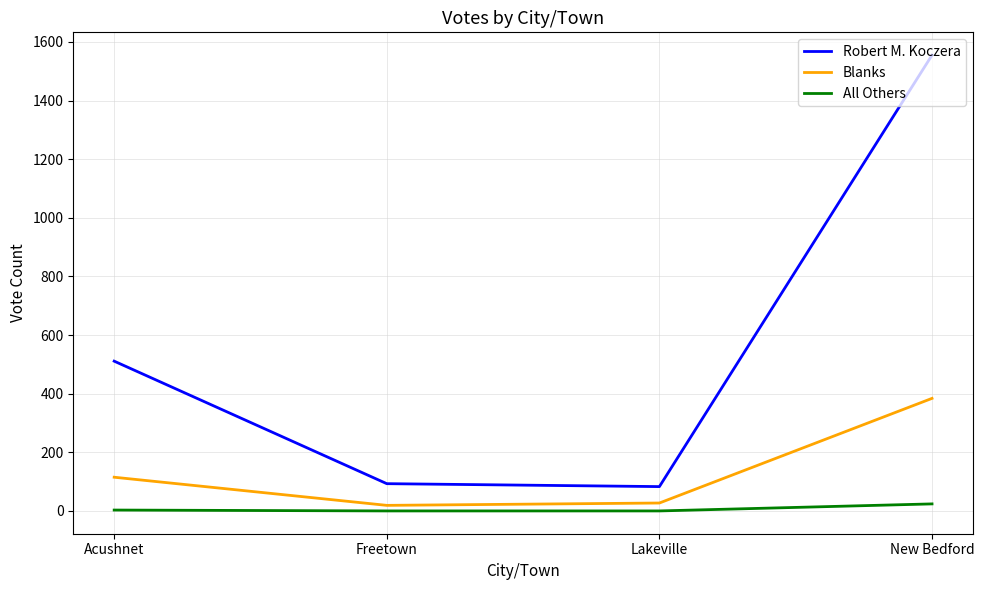

True or false: Robert M. Koczera has a value of 83 at Lakeville.

True